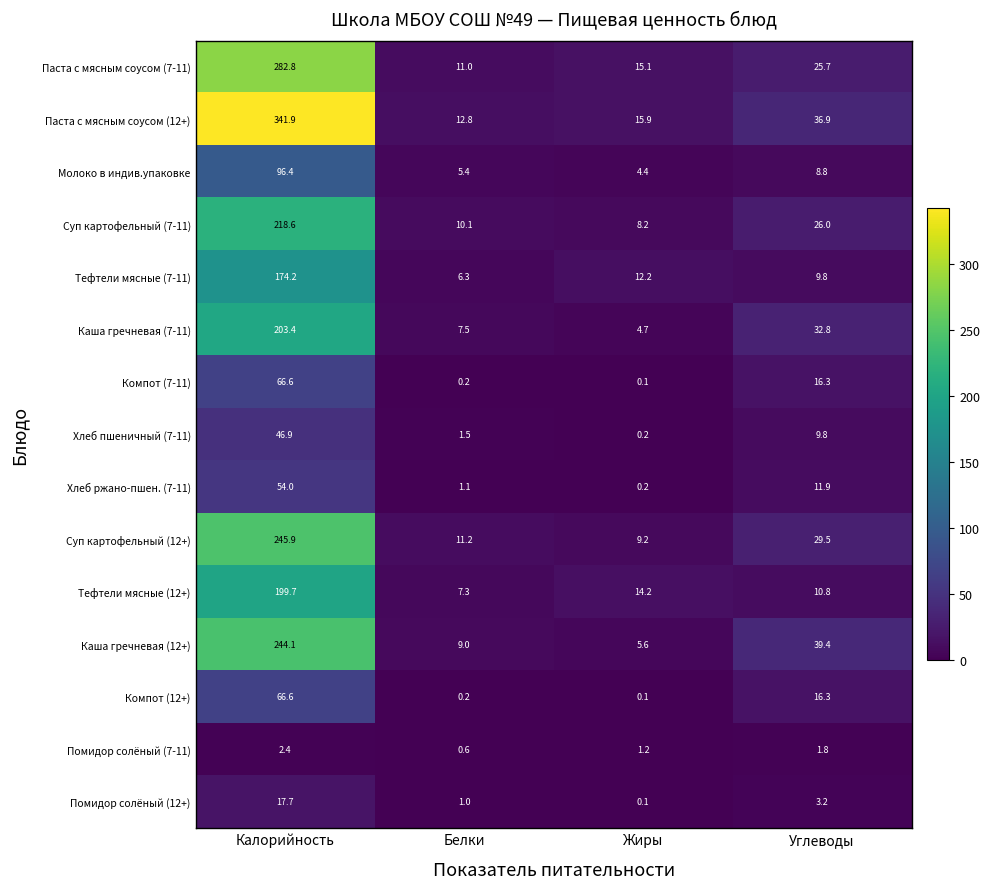

What is the sum of the Хлеб ржано-пшен. (7-11) values at Белки and Углеводы?

13.0